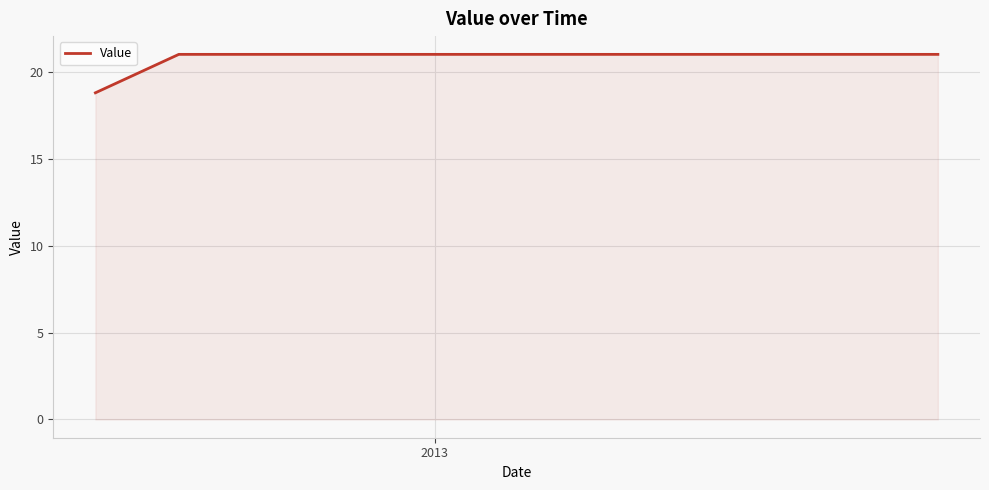

What is the difference between the maximum and minimum values?

2.2